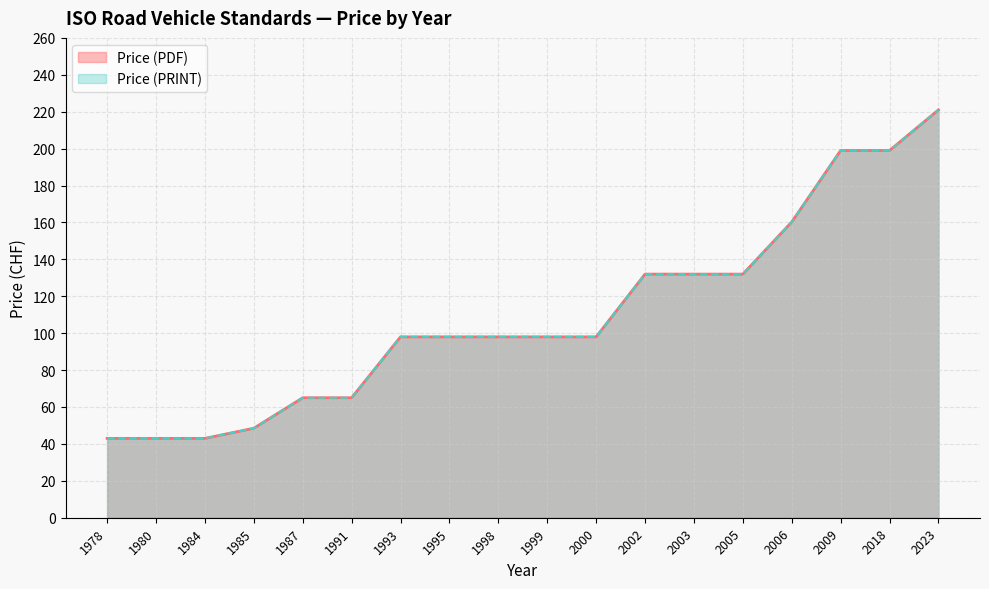

Does the chart have visible grid lines?

Yes